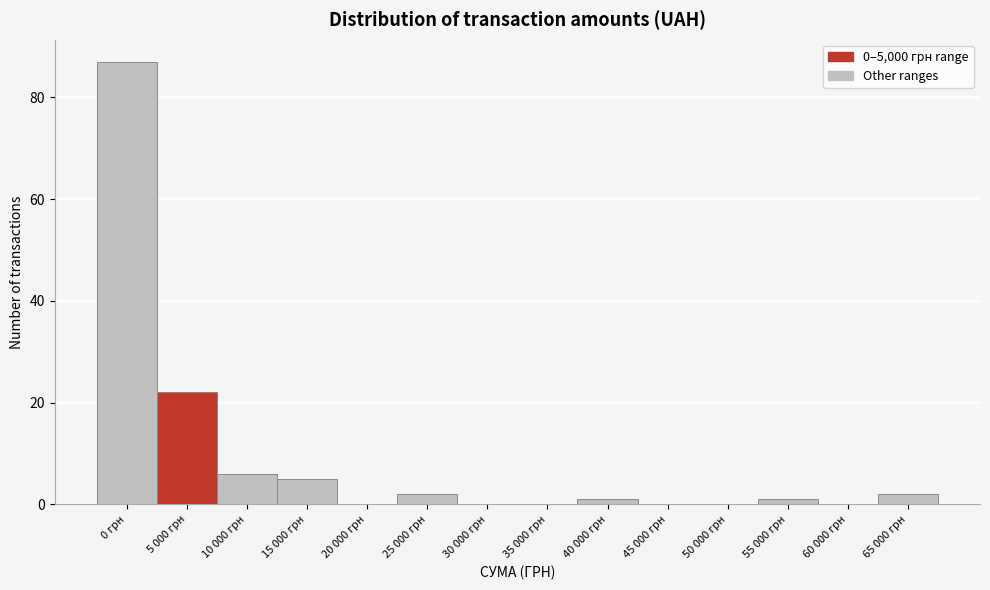

Reading left to right, what are all the values shown in this chart?

0 грн=87	5 000 грн=22	10 000 грн=6	15 000 грн=5	20 000 грн=0	25 000 грн=2	30 000 грн=0	35 000 грн=0	40 000 грн=1	45 000 грн=0	50 000 грн=0	55 000 грн=1	60 000 грн=0	65 000 грн=2